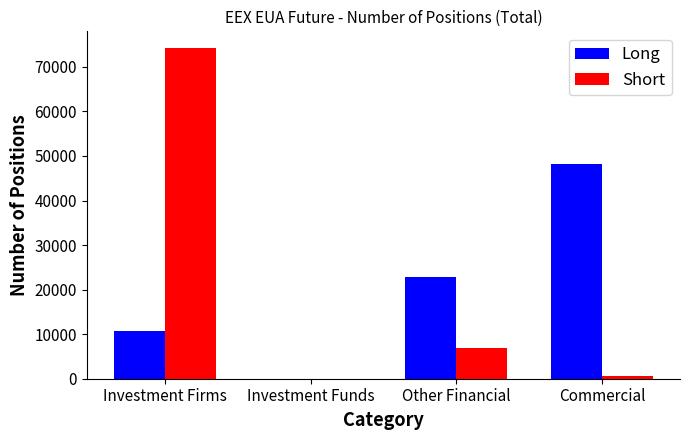

Does the chart contain stacked bars?

No